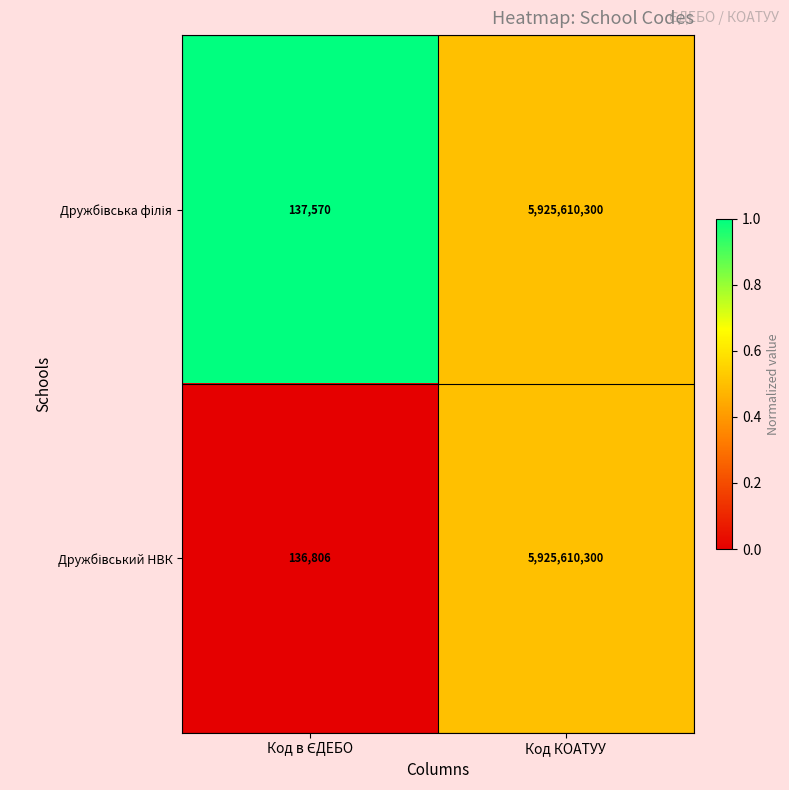

What is the total value across all series at Код КОАТУУ?

11851220600